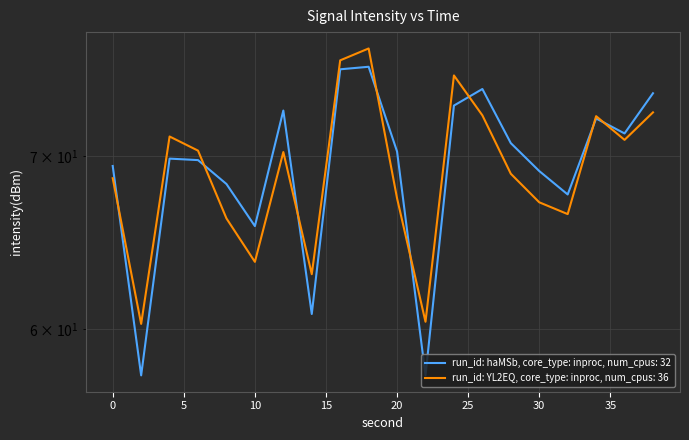

How many data points are less than 70?

10